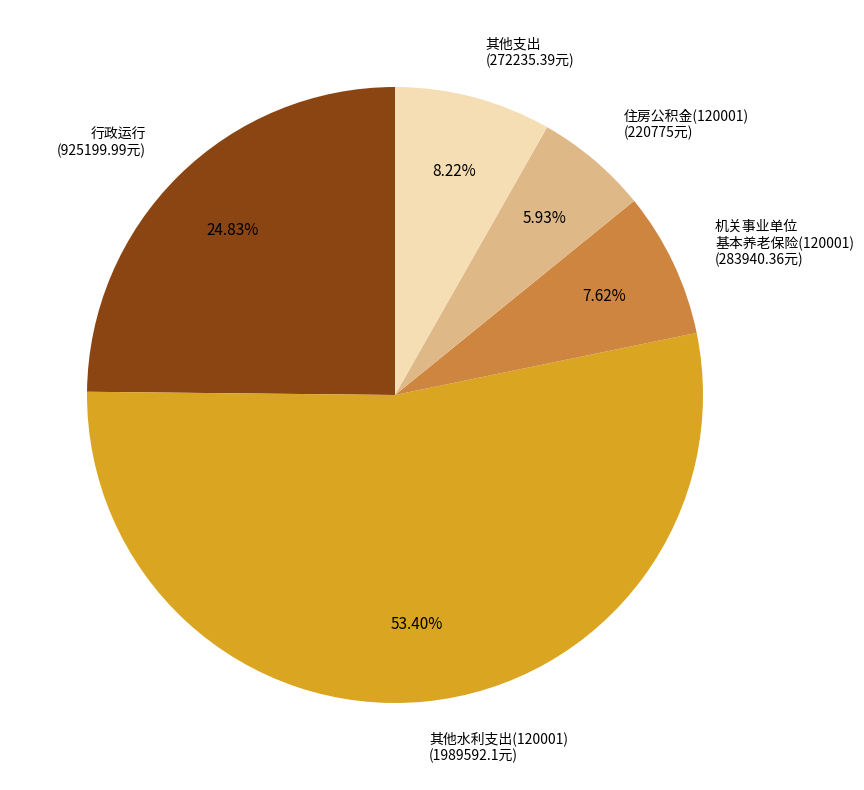

Between 其他水利支出(120001) (1989592.1元) and 住房公积金(120001) (220775元), which is larger?

其他水利支出(120001) (1989592.1元)